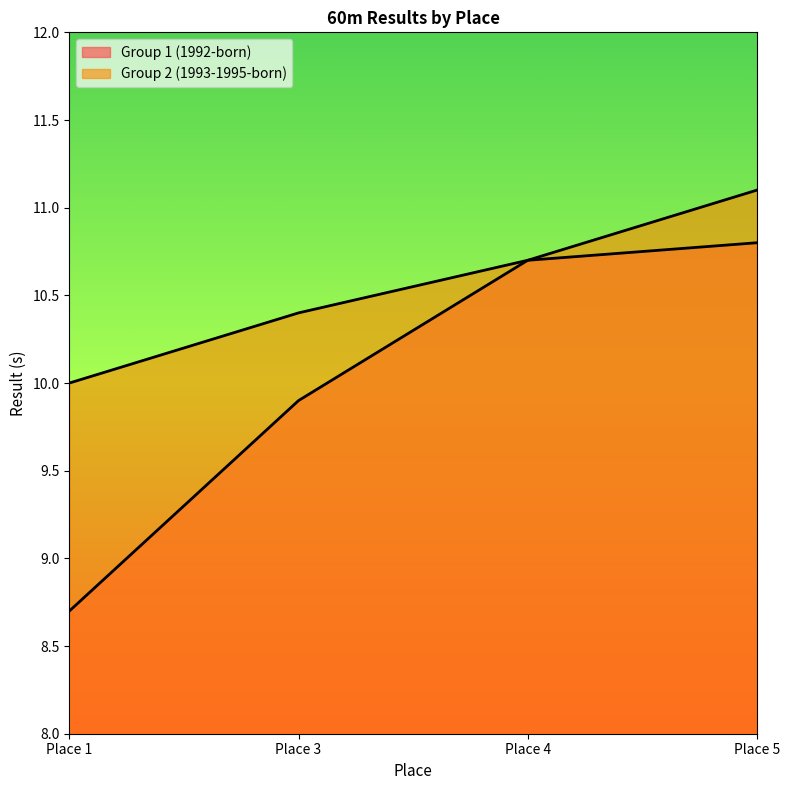

What is the value of the Group 2 (1993-1995-born) point at the 4th from the left?

11.1